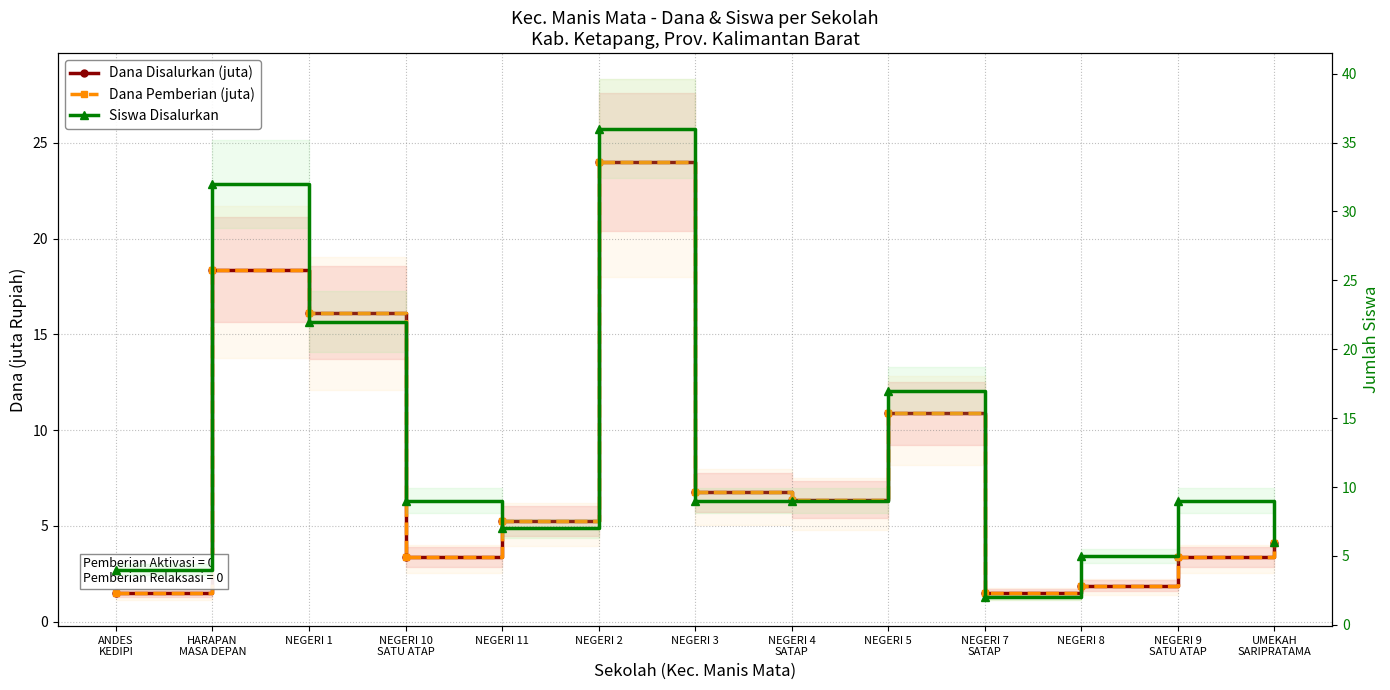

The Dana Disalurkan (juta) series shows 3.4 at NEGERI 10
SATU ATAP. True or false?

True